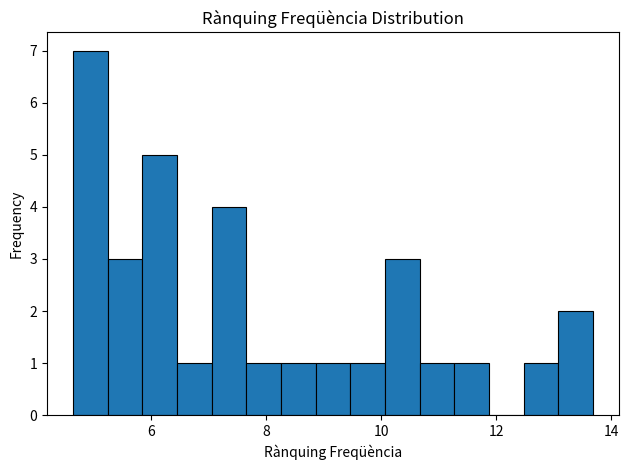

Around what value on the x-axis is the tallest bar? Give the approximate position of its centre, as read against the axis.

5.0